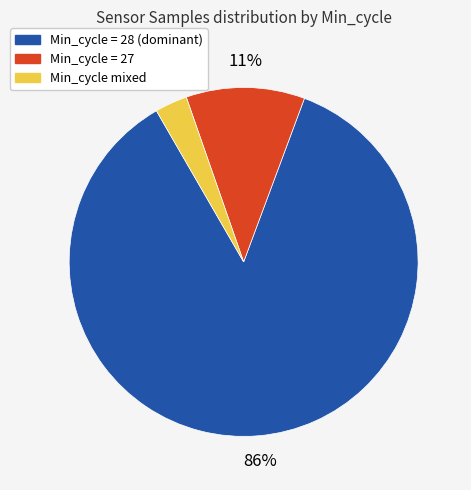

Is there a majority slice in this chart?

Yes